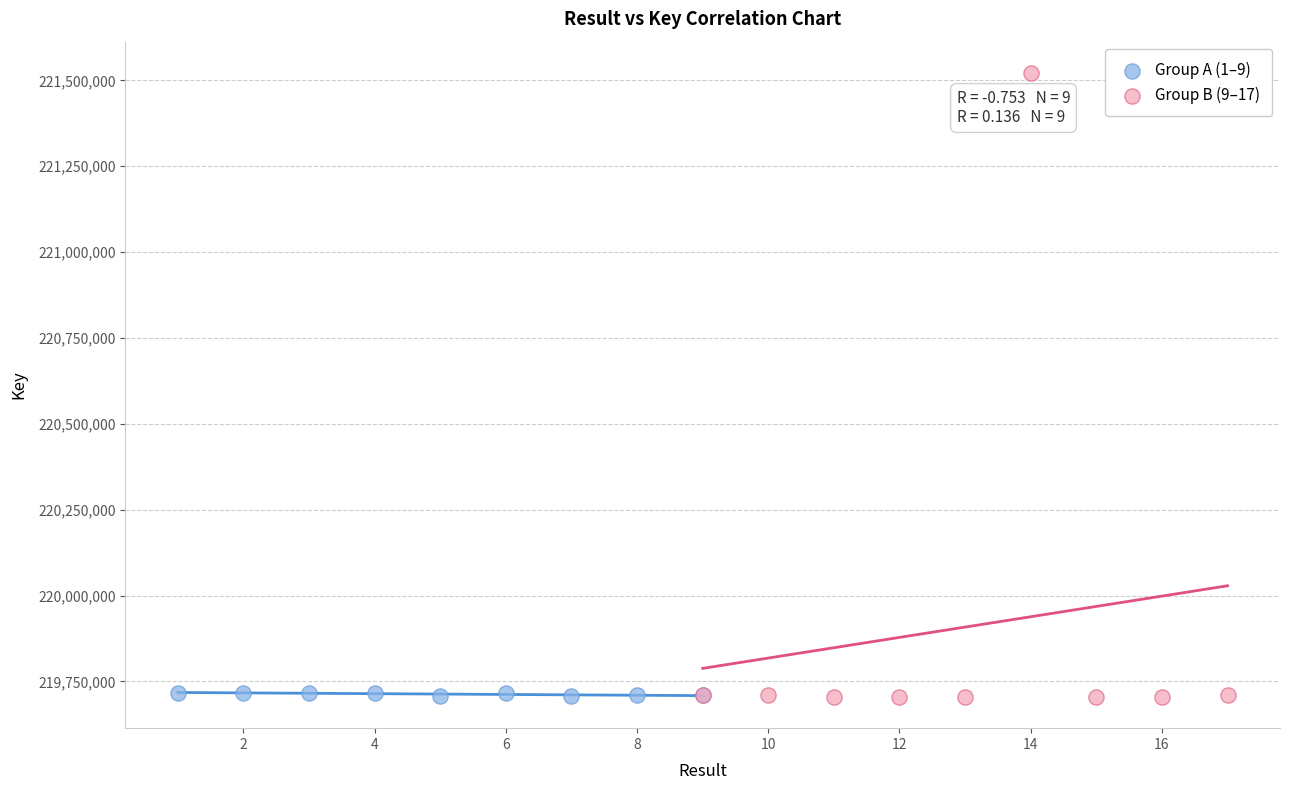

Which series has the largest Y range (max minus min)?

Group B (9–17)